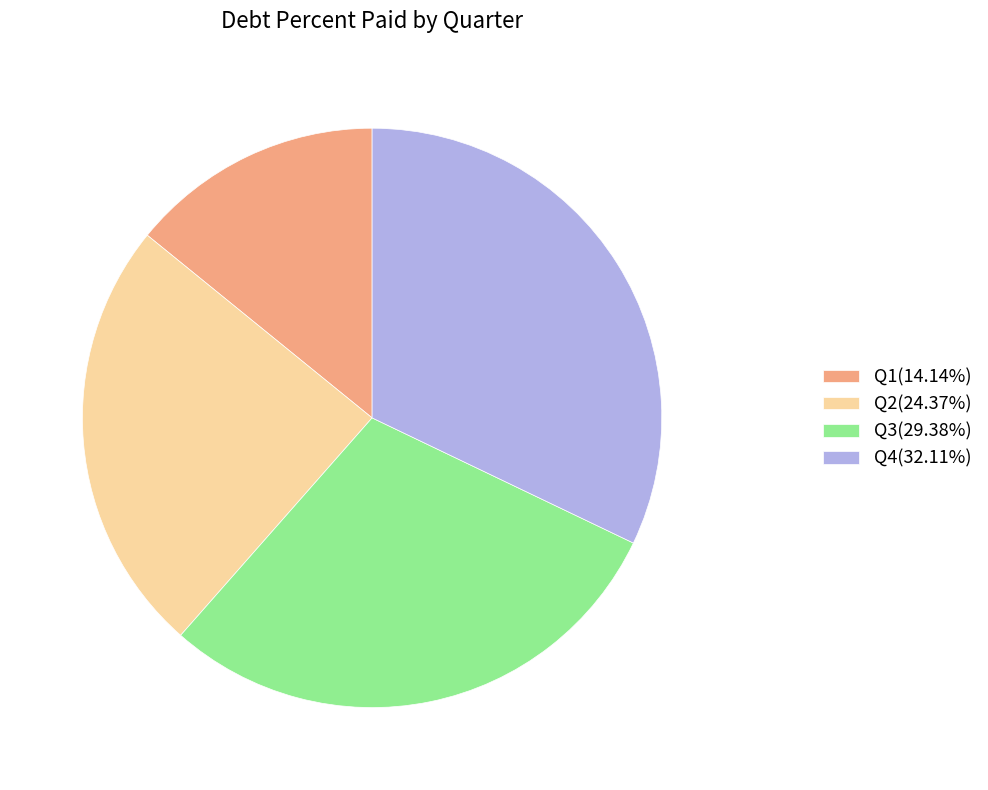

How many segments does this pie chart have?

4